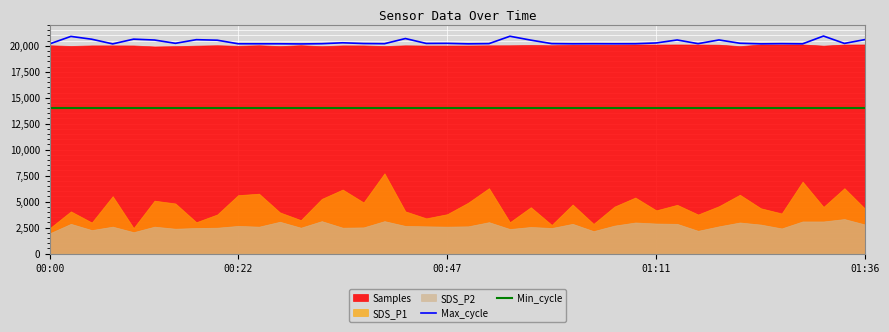

In Max_cycle, how many points are lower than both neighbors (excluding endpoints)?

12